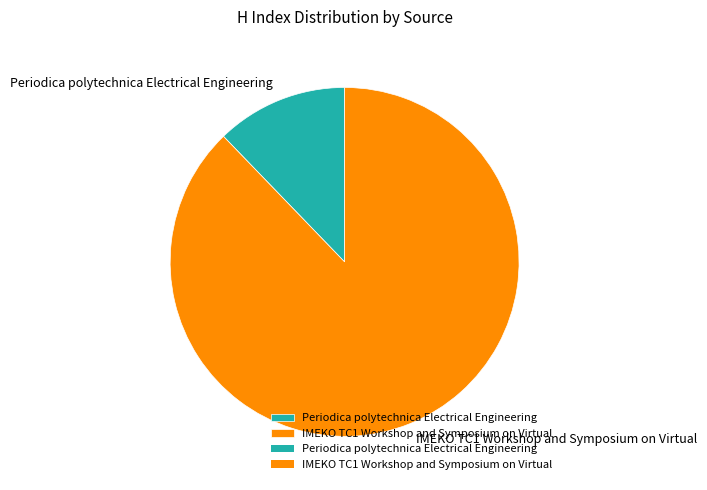

Is the sum of Periodica polytechnica Electrical Engineering and IMEKO TC1 Workshop and Symposium on Virtual greater than half?

Yes